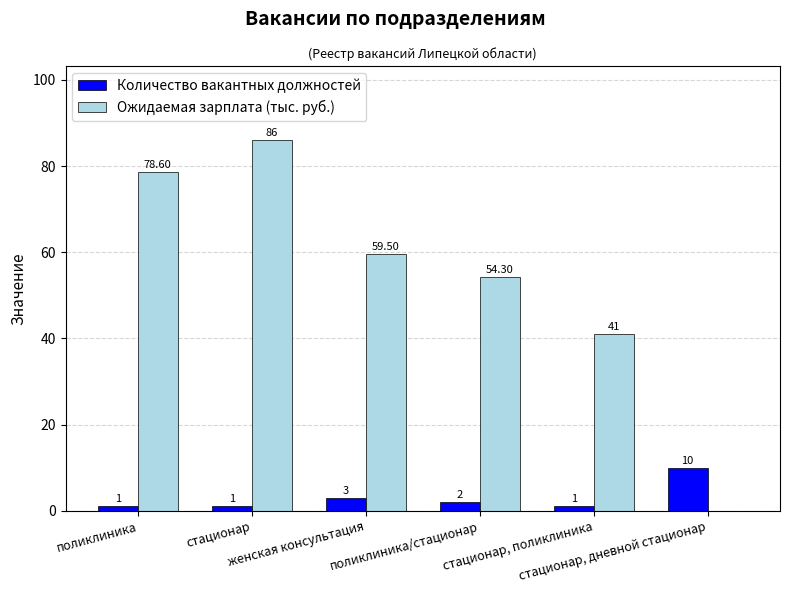

Is it true that Количество вакантных должностей equals 1.0 at поликлиника?

True